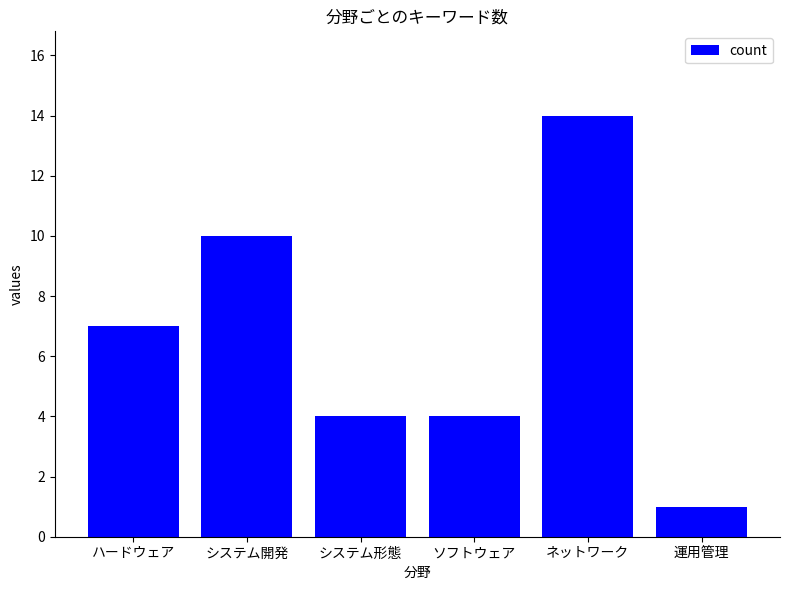

Reading right to left, what are all the values shown in this chart?

1	14	4	4	10	7